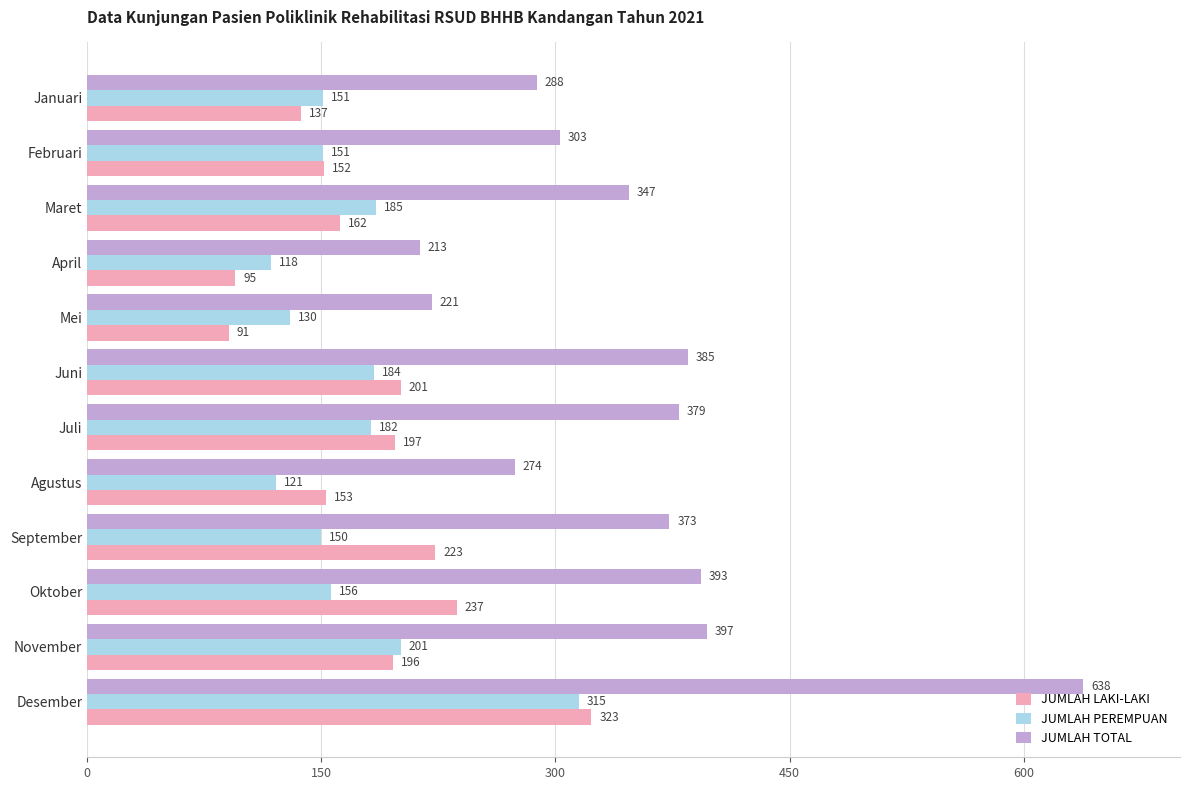

The JUMLAH TOTAL series shows 488 at Januari. True or false?

False